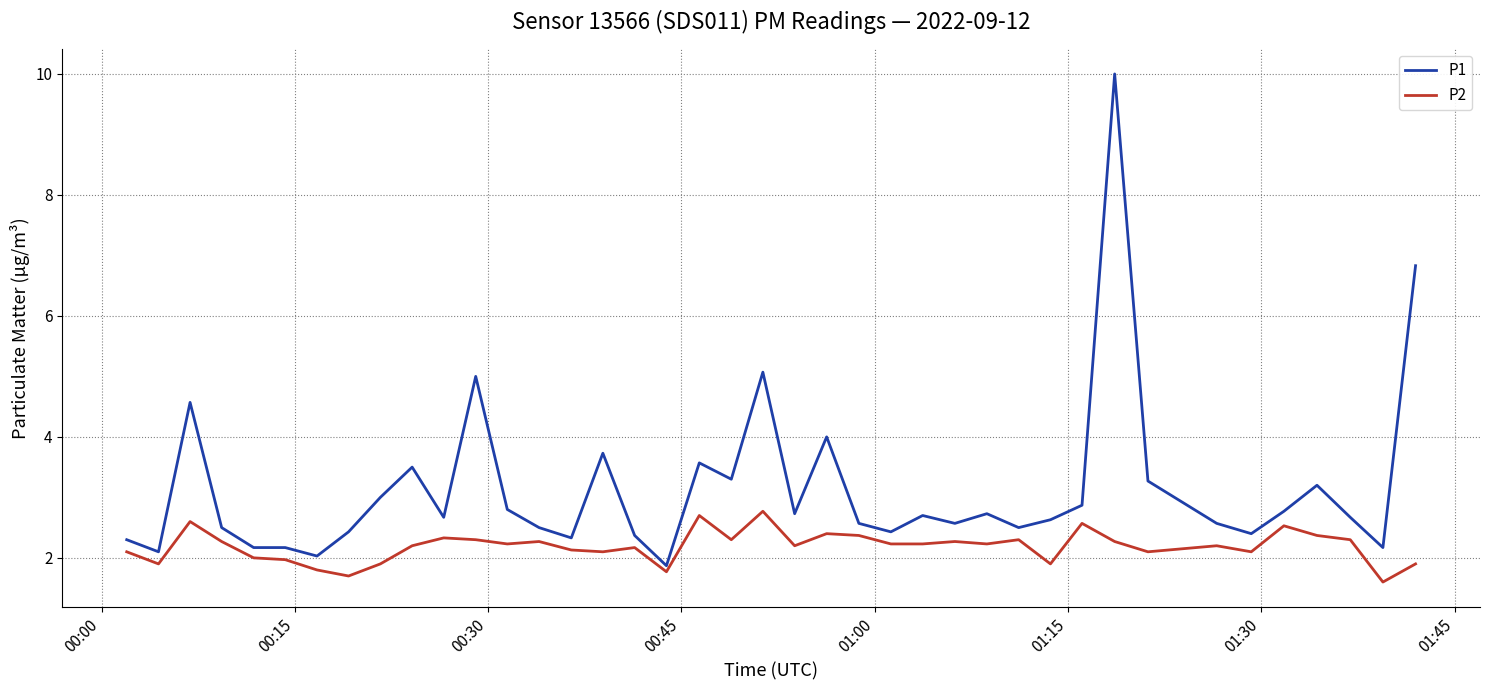

Which series has the largest range (max minus min)?

P1